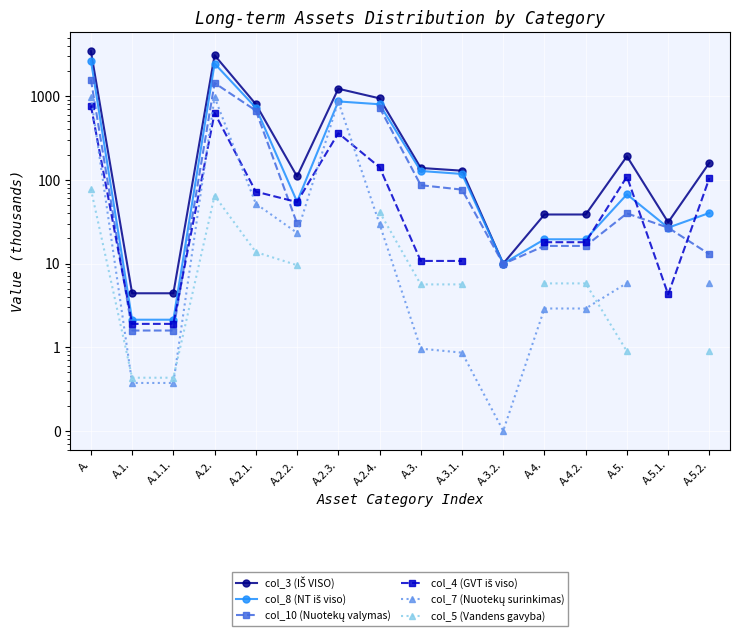

The value of col_4 (GVT iš viso) at A.4.2. is 12.3. True or false?

False